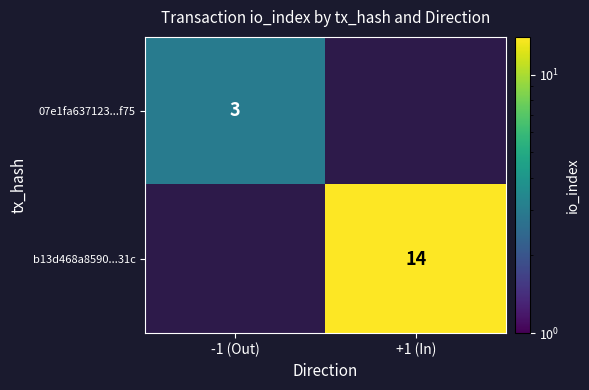

Is it true that b13d468a8590...31c equals 24.4 at +1 (In)?

False